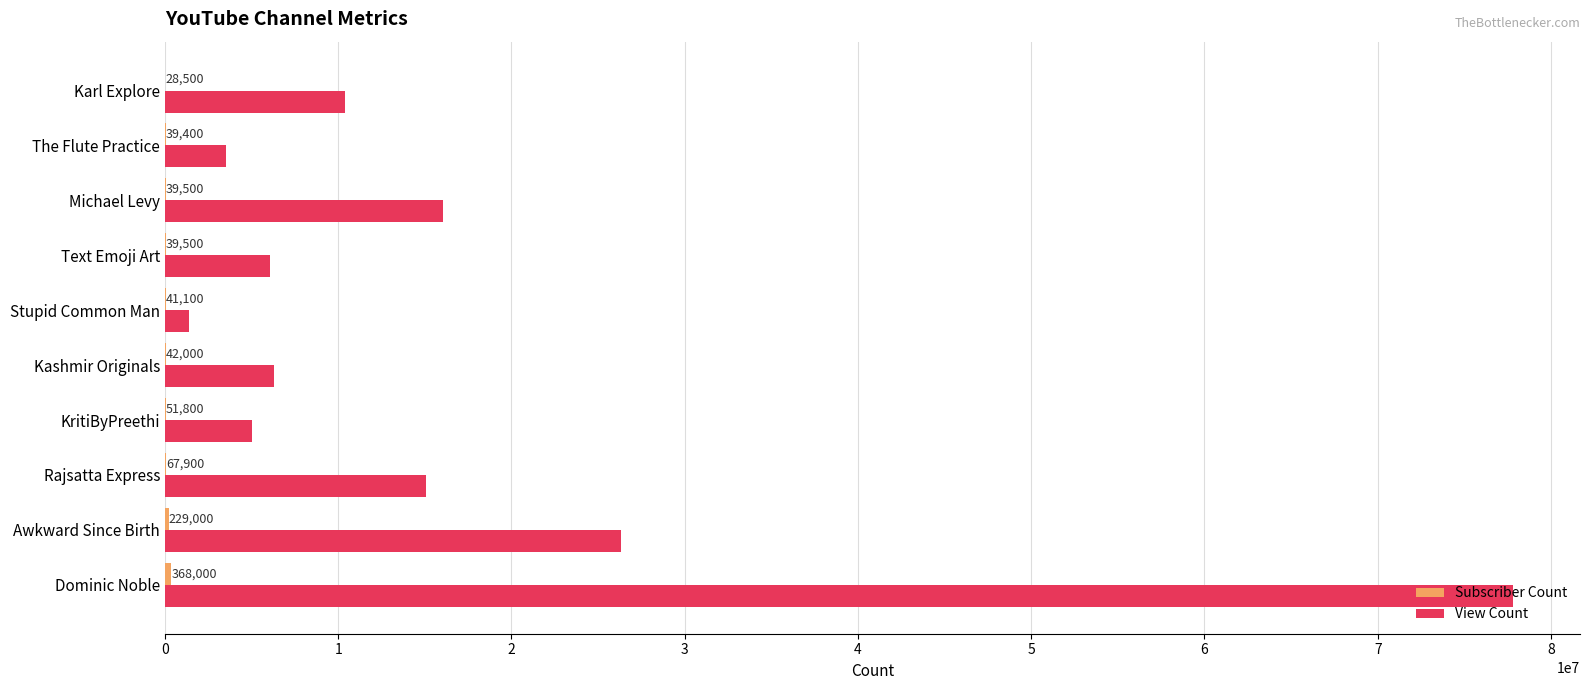

What is the average value of the View Count series?

16787789